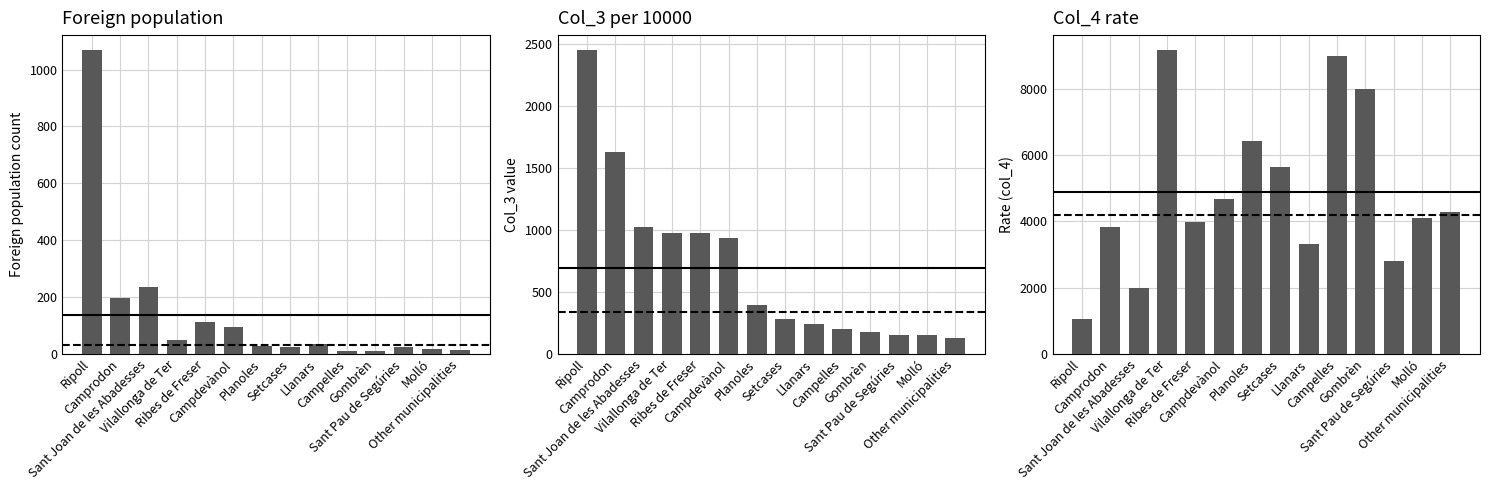

Reading right to left, what are all the values shown in this chart?

Foreign population (col_1): Other municipalities=14	Molló=17	Sant Pau de Segúries=25	Gombrèn=10	Campelles=10	Llanars=33	Setcases=23	Planoles=28	Campdevànol=92	Ribes de Freser=113	Vilallonga de Ter=49	Sant Joan de les Abadesses=236	Camprodon=195	Ripoll=1068
Col_3 (per 10000): Other municipalities=130	Molló=152	Sant Pau de Segúries=152	Gombrèn=174	Campelles=195	Llanars=239	Setcases=282	Planoles=390	Campdevànol=933	Ribes de Freser=976	Vilallonga de Ter=976	Sant Joan de les Abadesses=1020	Camprodon=1627	Ripoll=2451
Col_4 (rate): Other municipalities=4286	Molló=4118	Sant Pau de Segúries=2800	Gombrèn=8000	Campelles=9000	Llanars=3333	Setcases=5652	Planoles=6429	Campdevànol=4674	Ribes de Freser=3982	Vilallonga de Ter=9184	Sant Joan de les Abadesses=1992	Camprodon=3846	Ripoll=1058